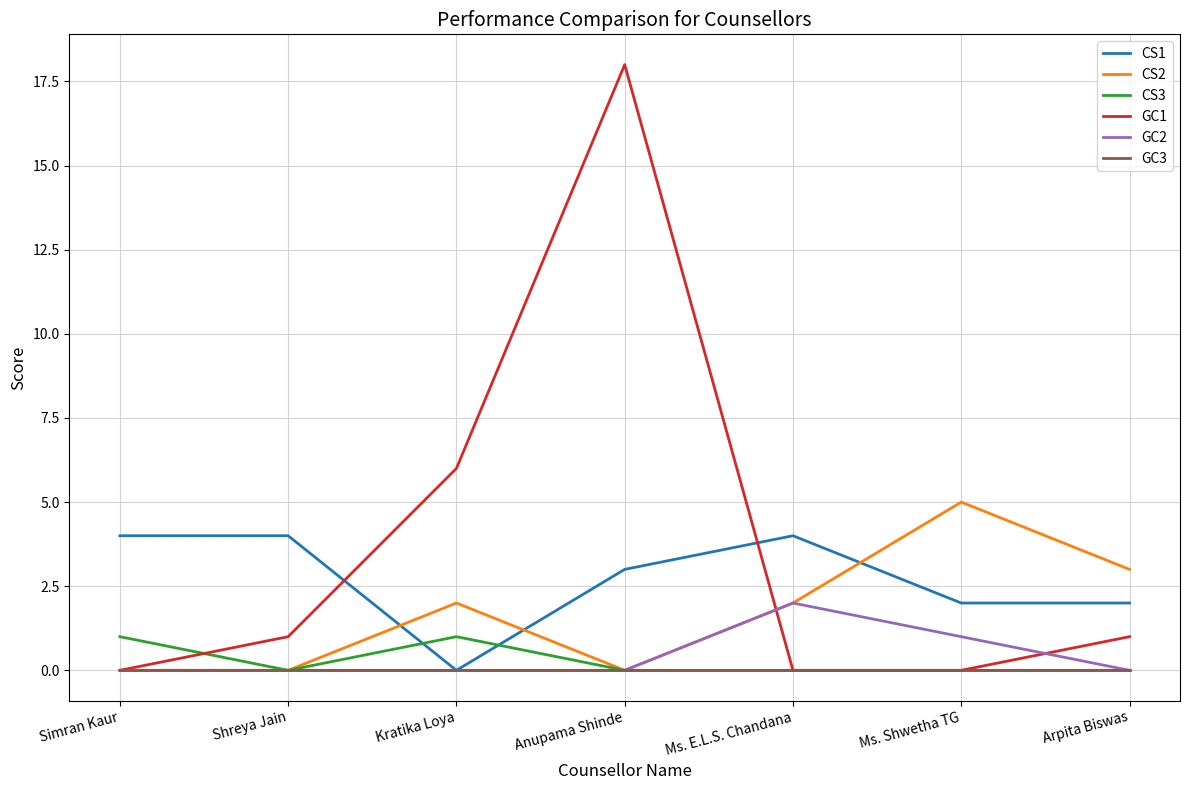

Rank the series by their maximum value, from lowest to highest.

GC3, CS3, GC2, CS1, CS2, GC1